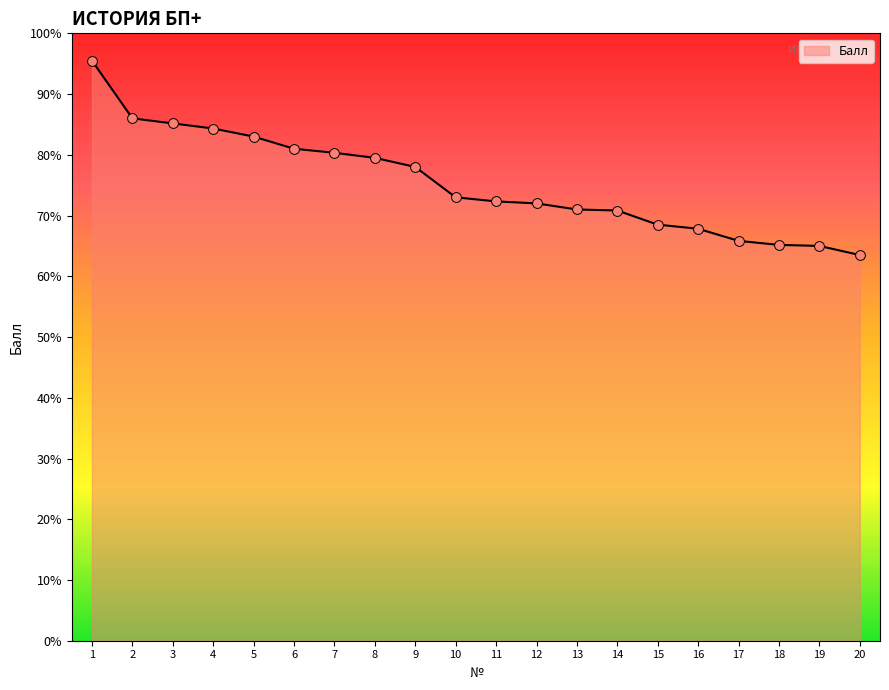

Between 8 and 16, which is larger?

8